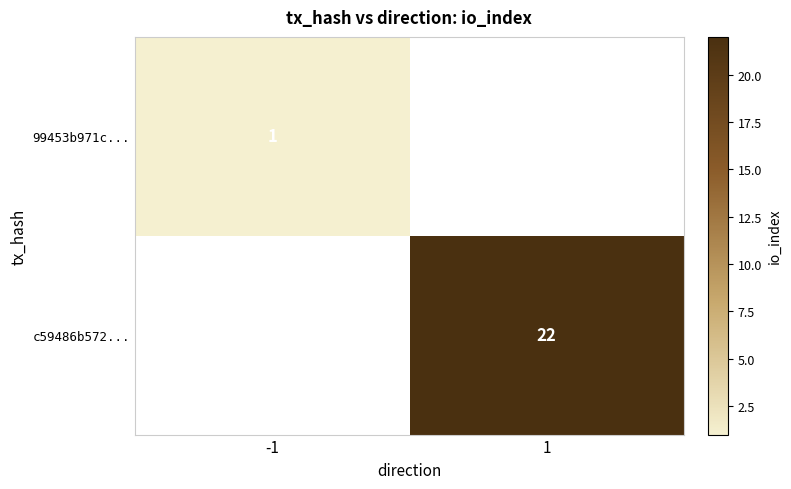

The c59486b572... series shows 30 at 1. True or false?

False